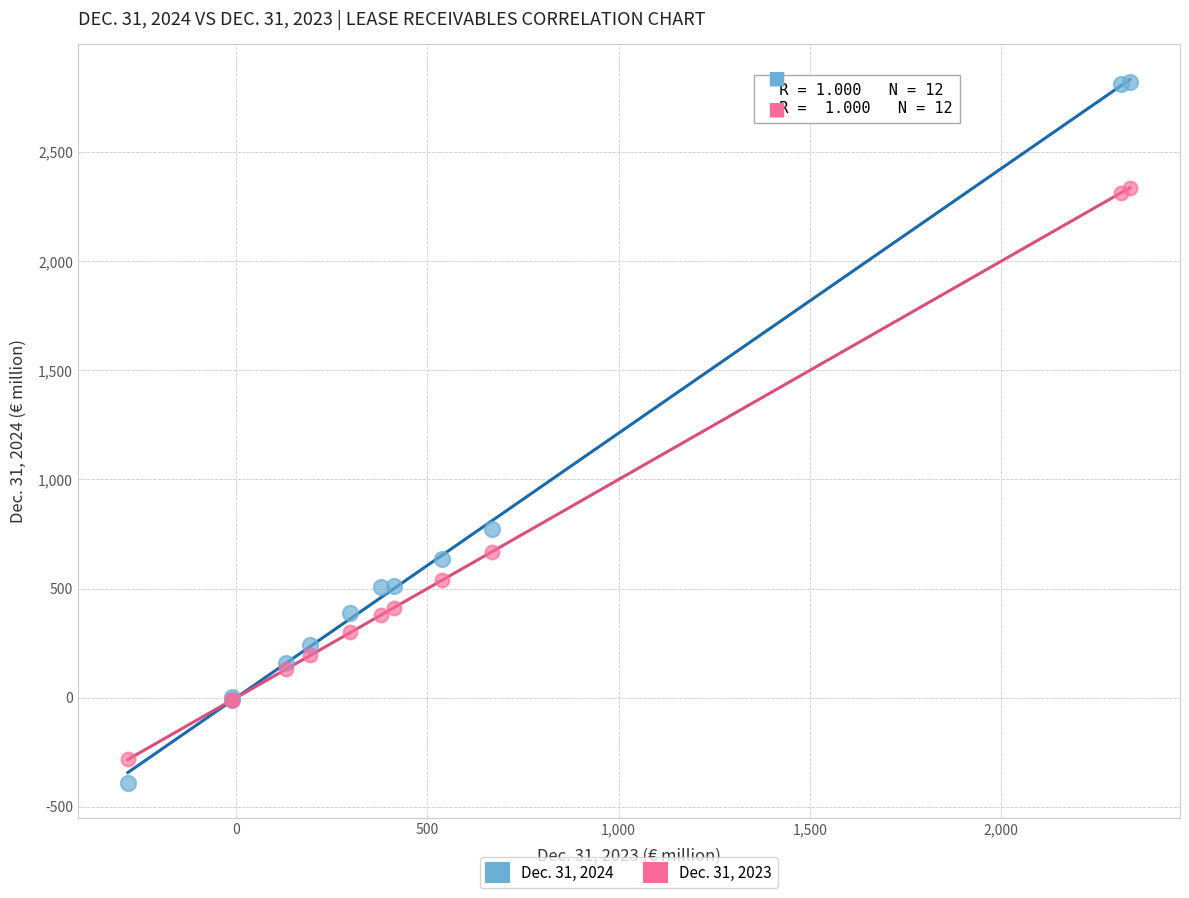

Across all series, what Y value is closest to 1214?

775.2